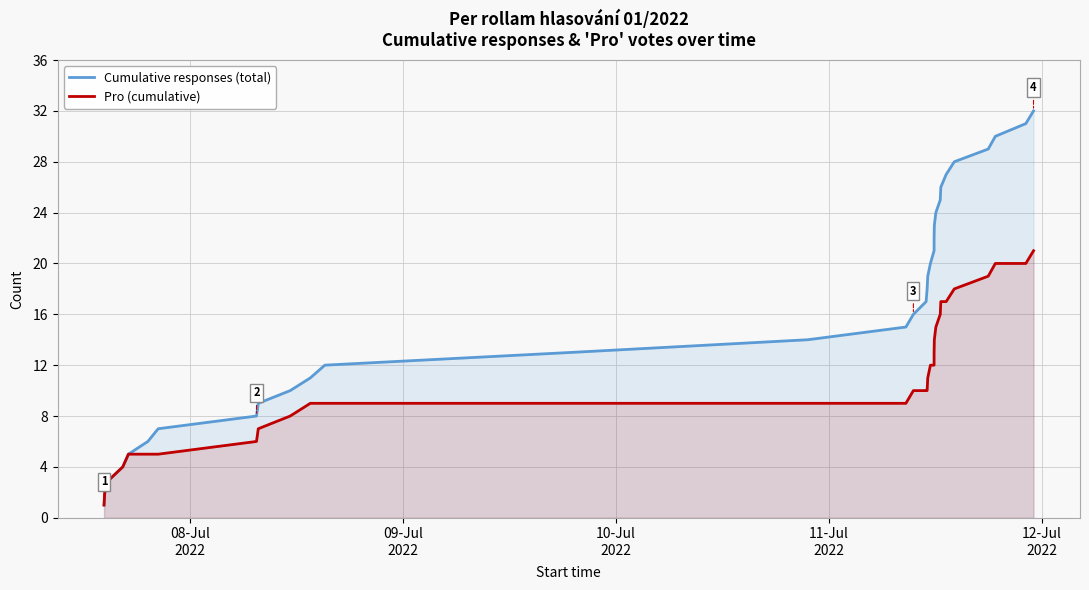

True or false: Pro (cumulative) has more than 2 points higher than both neighbors.

False